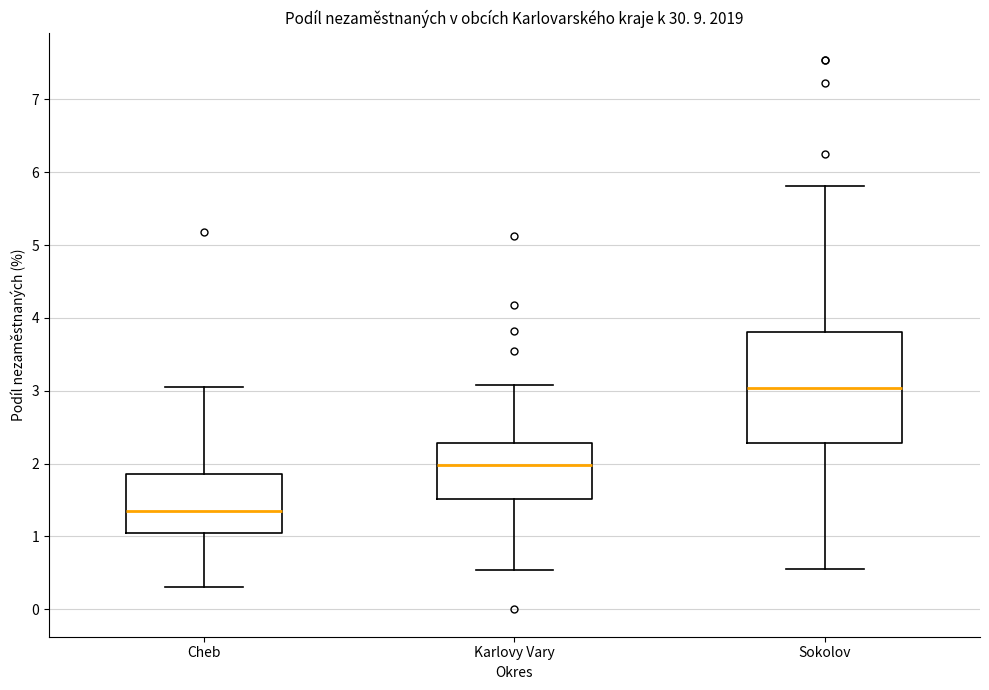

Which box's median line is the lowest?

Cheb